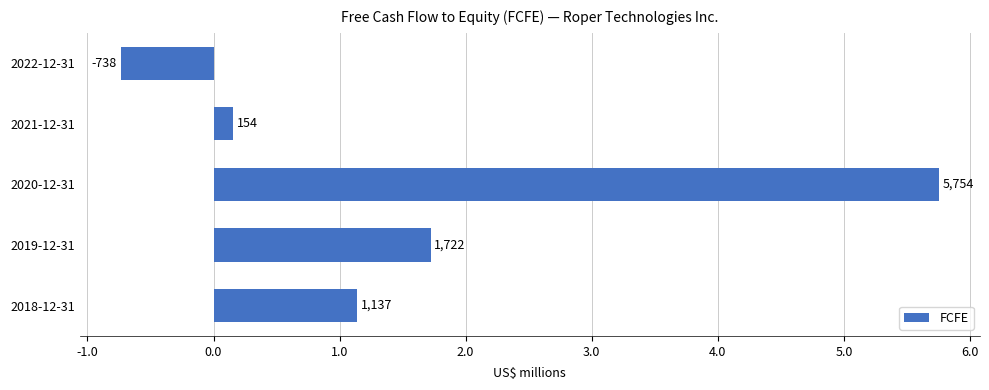

Does the chart contain any negative values?

Yes